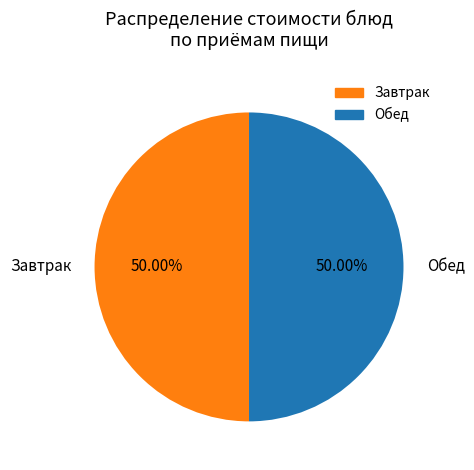

Do Обед and Завтрак together represent more than half of the pie?

Yes